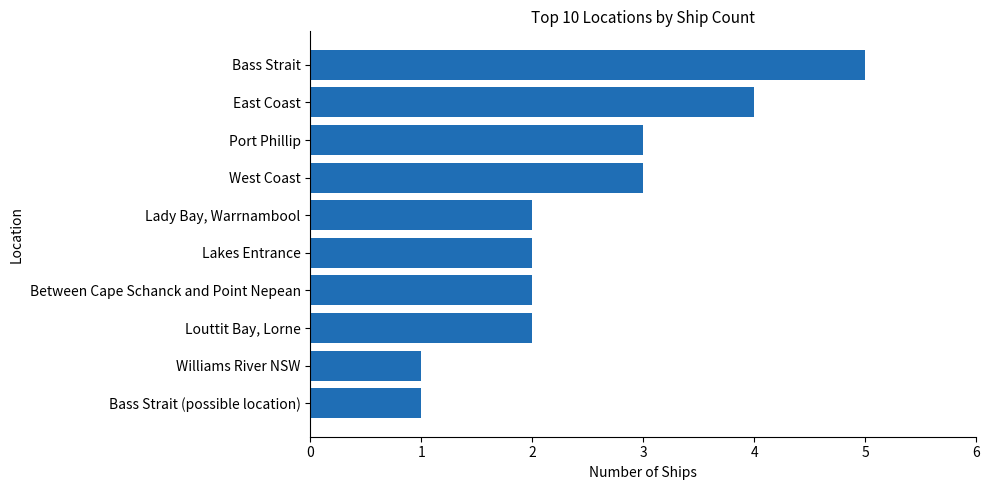

The value at Lakes Entrance is 2. True or false?

True